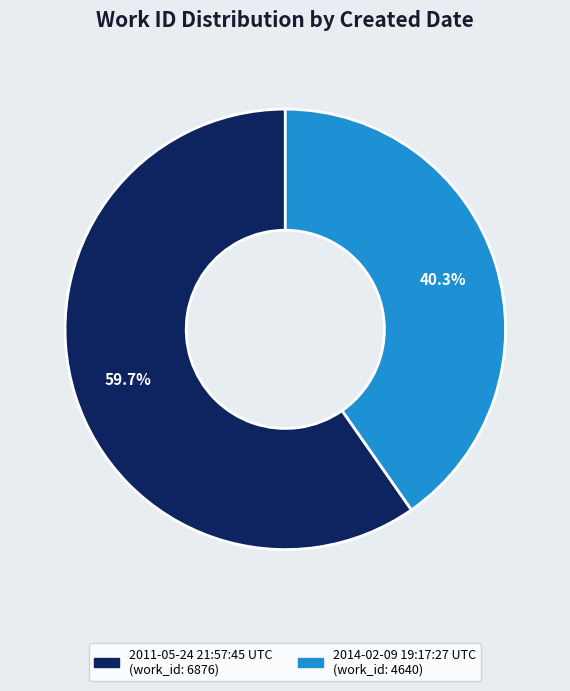

Which category has the smallest portion of the pie?

2014-02-09 19:17:27 UTC